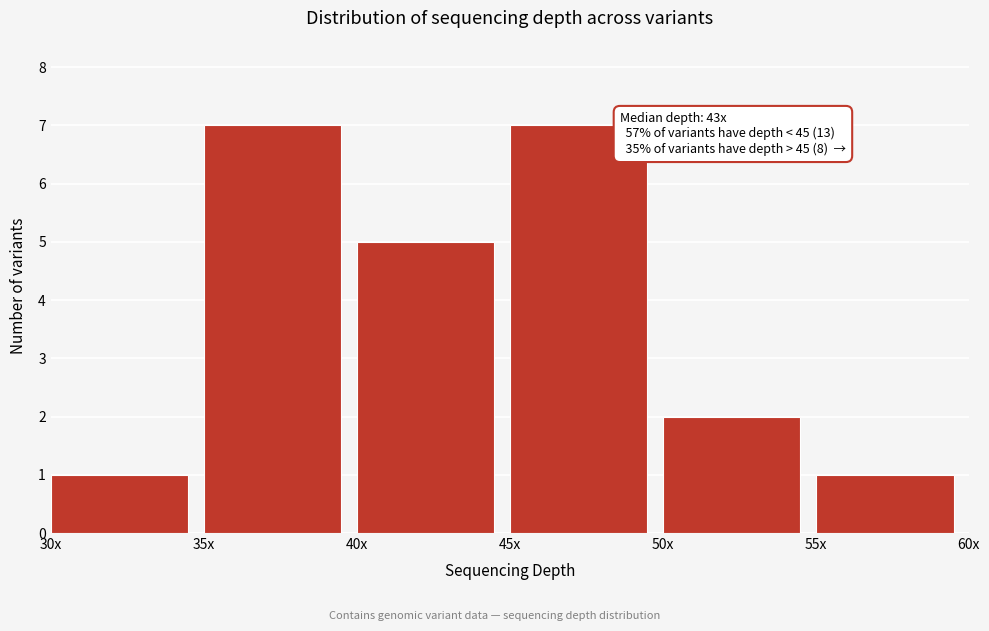

Reading left to right, transcribe all the data shown in this chart.

1	7	5	7	2	1